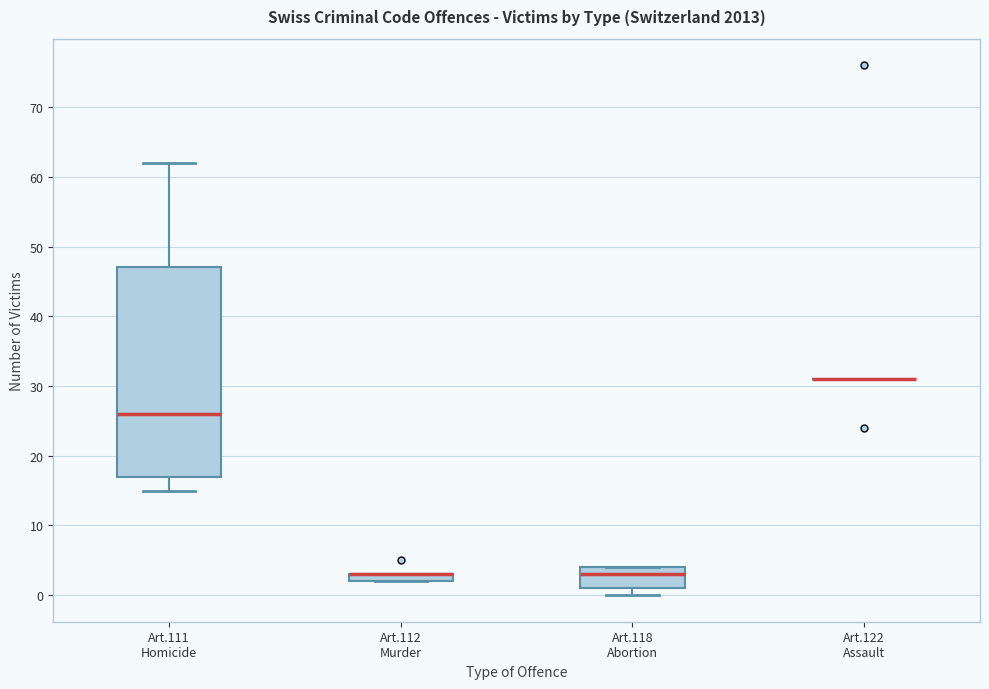

Where does the median line of the box for Art.118 Abortion sit on the y-axis? The values are not printed on the chart, so give them approximately, as read against the axis.

3